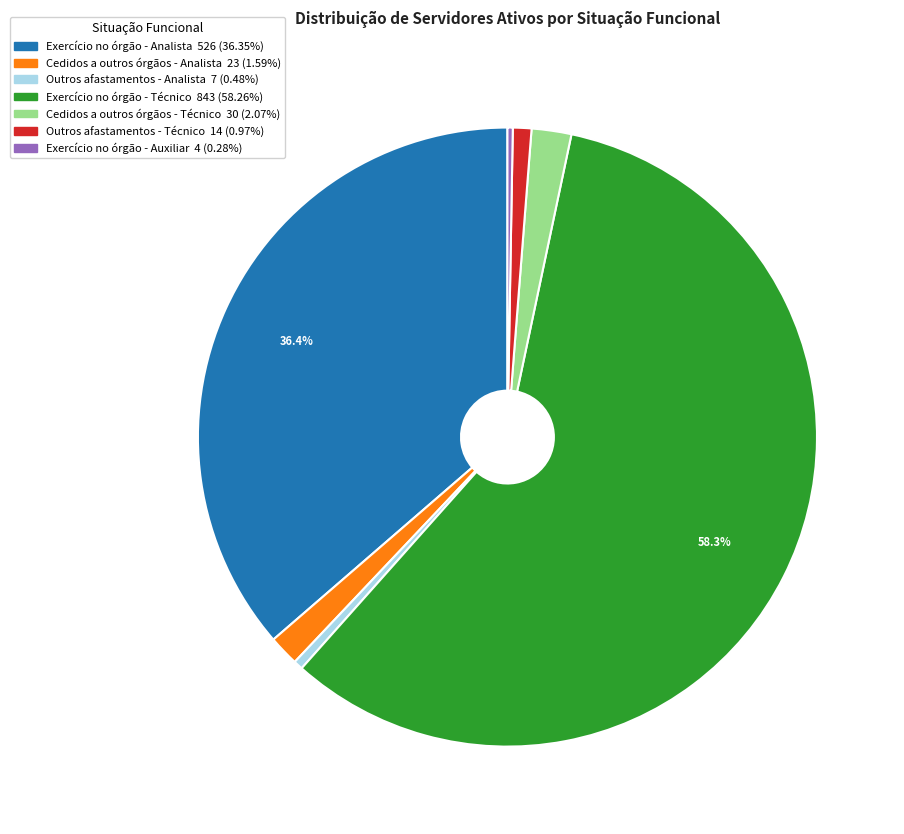

Does any single category account for the majority?

Yes